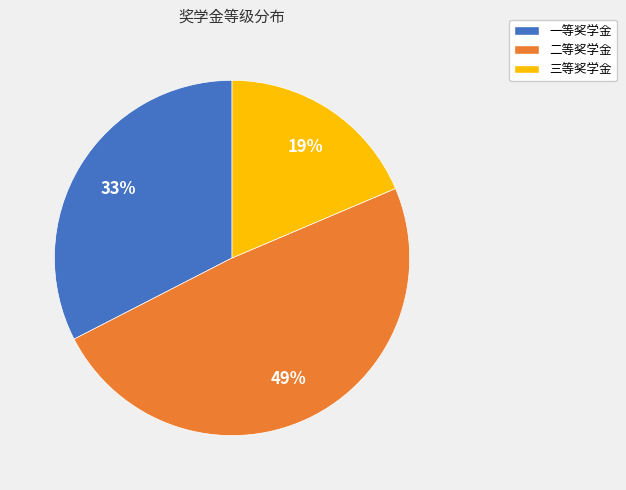

What is the ratio of the value at 三等奖学金 to the value at 二等奖学金?

0.4